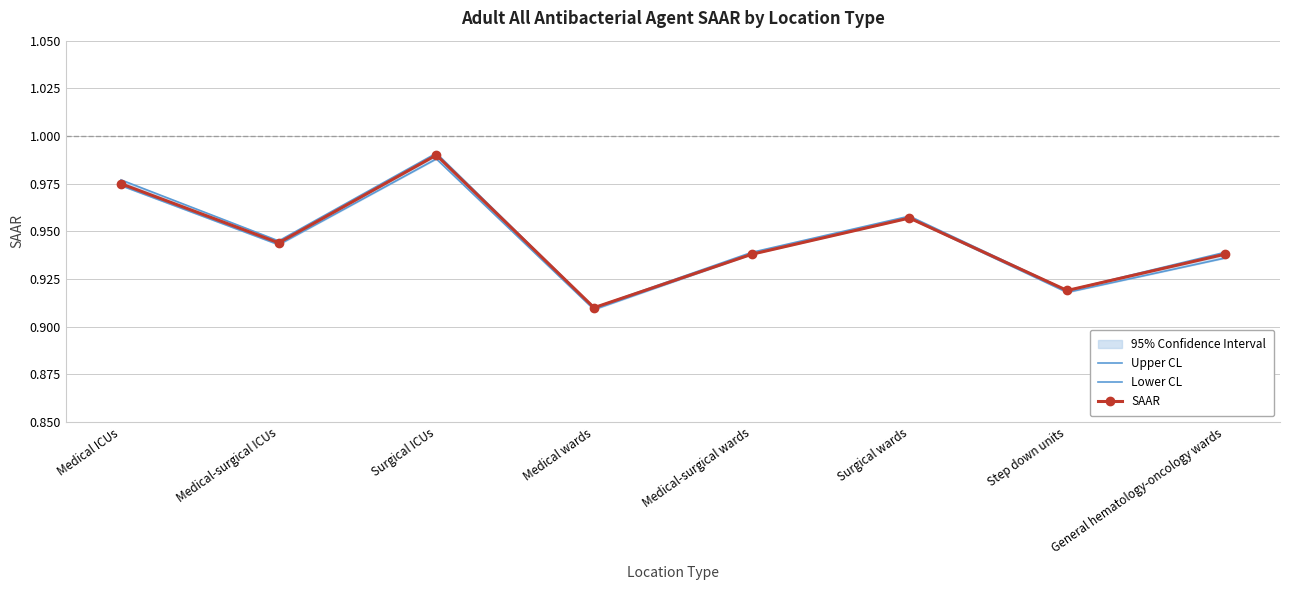

At which category is the sum across all series the highest?

Surgical ICUs